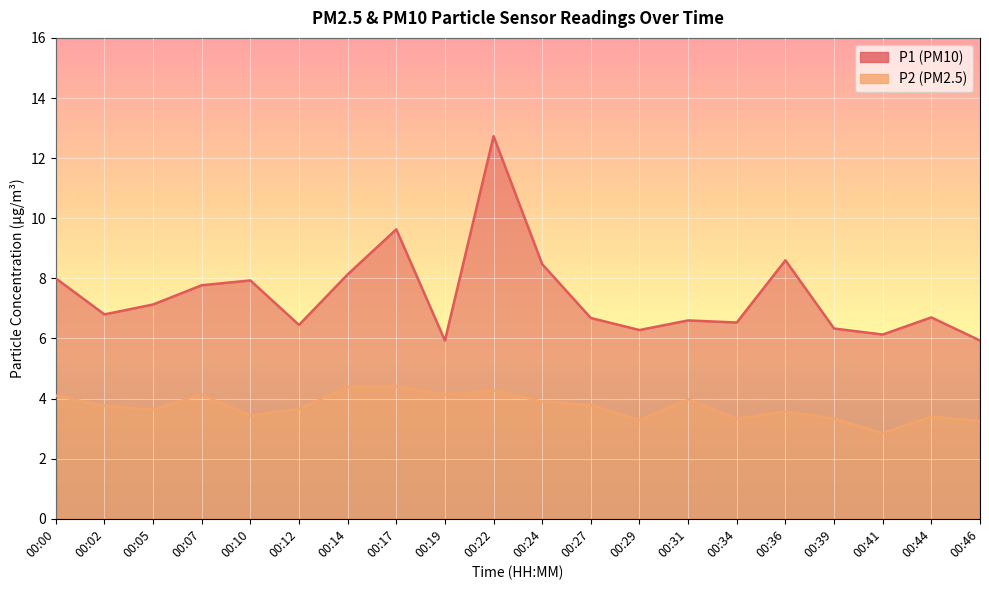

Which series has the widest spread of values?

P1